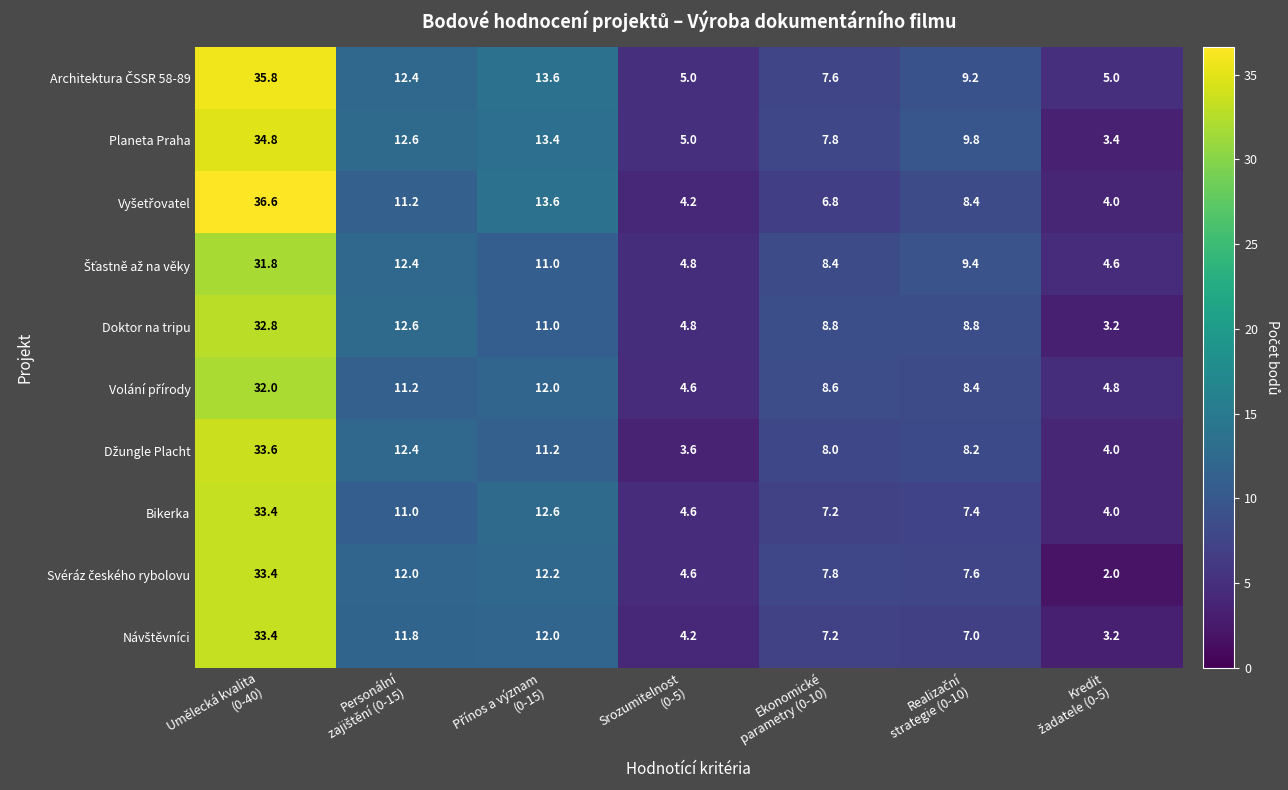

Which label corresponds to the largest value in the chart?

Umělecká kvalita
(0-40)